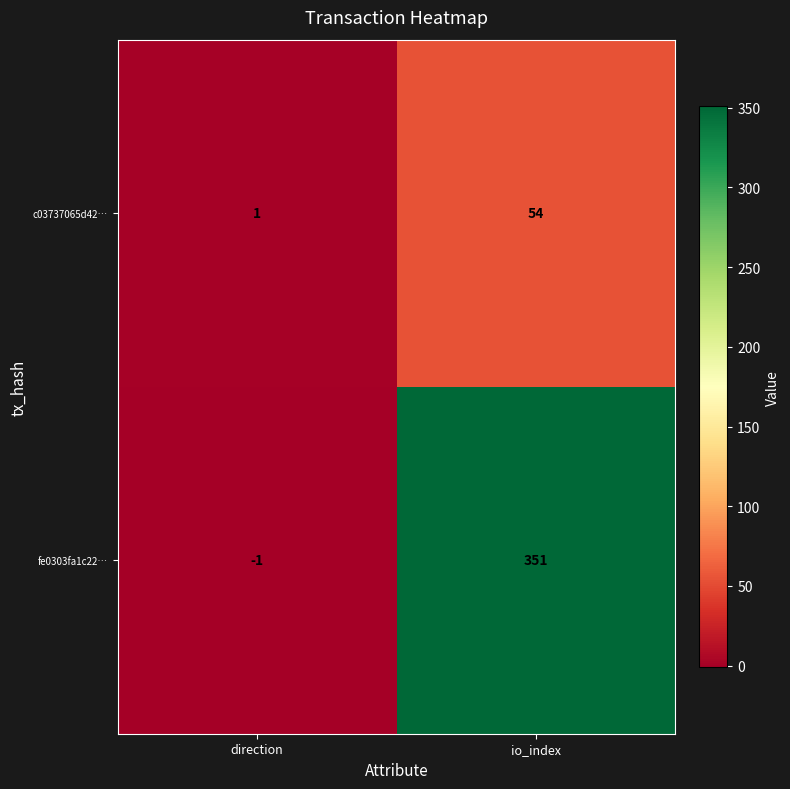

How many positive values does the fe0303fa1c22… series have?

1